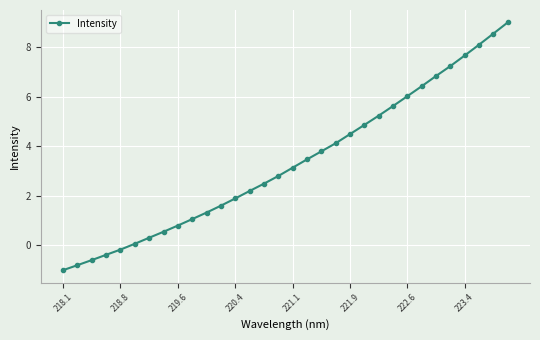

What is the value of the 17th point from the left?

3.1